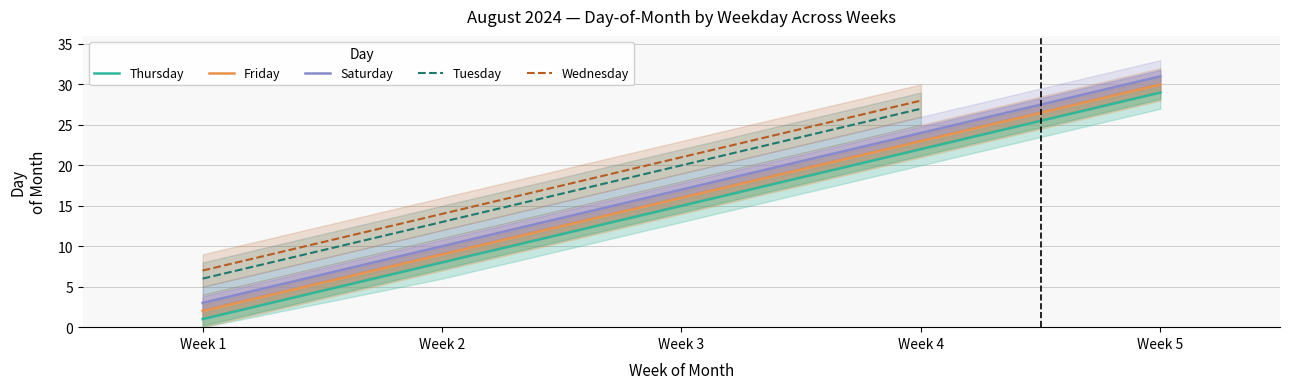

What is the sum of the Saturday values at Week 5 and Week 2?

41.0